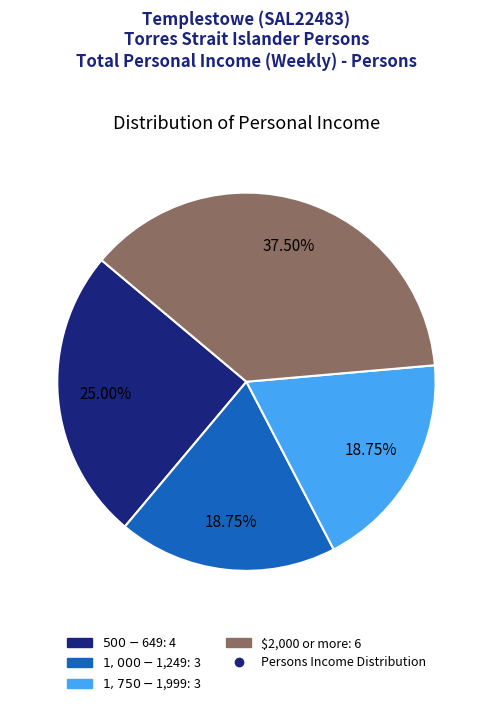

Is there a majority slice in this chart?

No